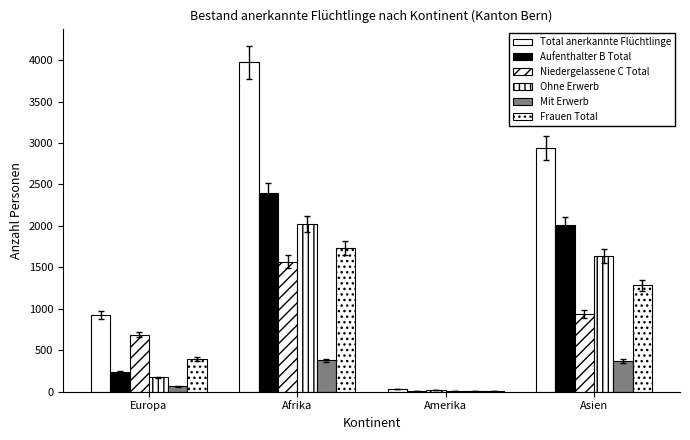

Count the number of data series in this chart.

6